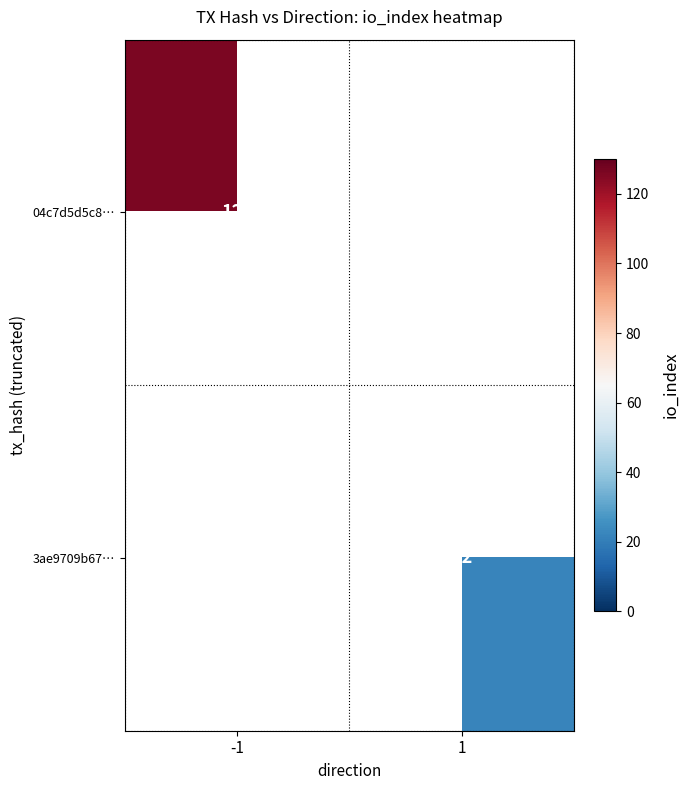

Is it true that 3ae9709b67… equals 22 at 1?

True